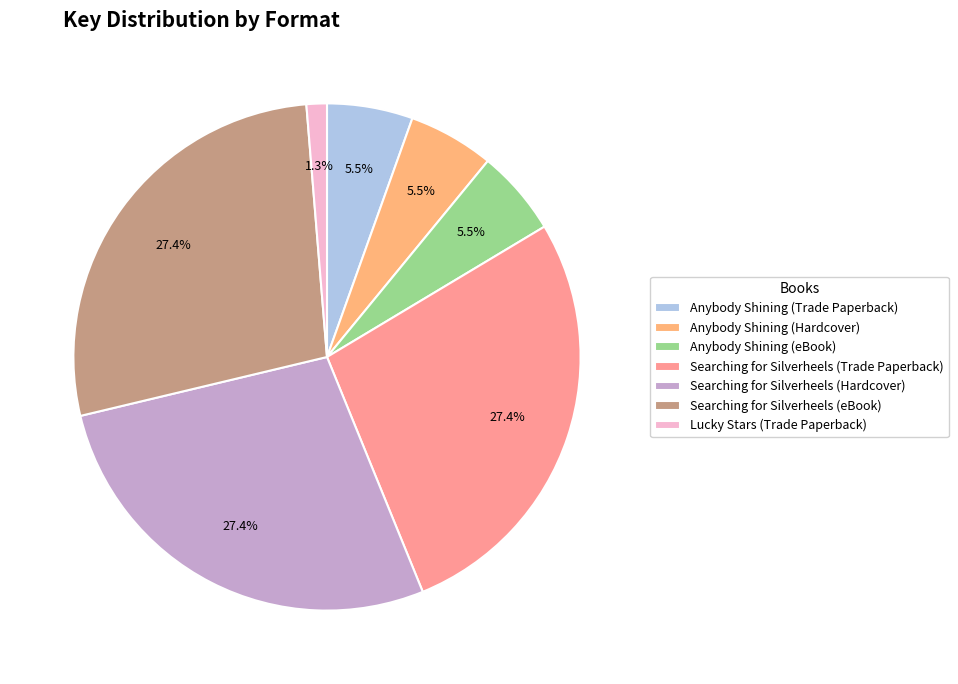

Count the number of slices in the pie.

7